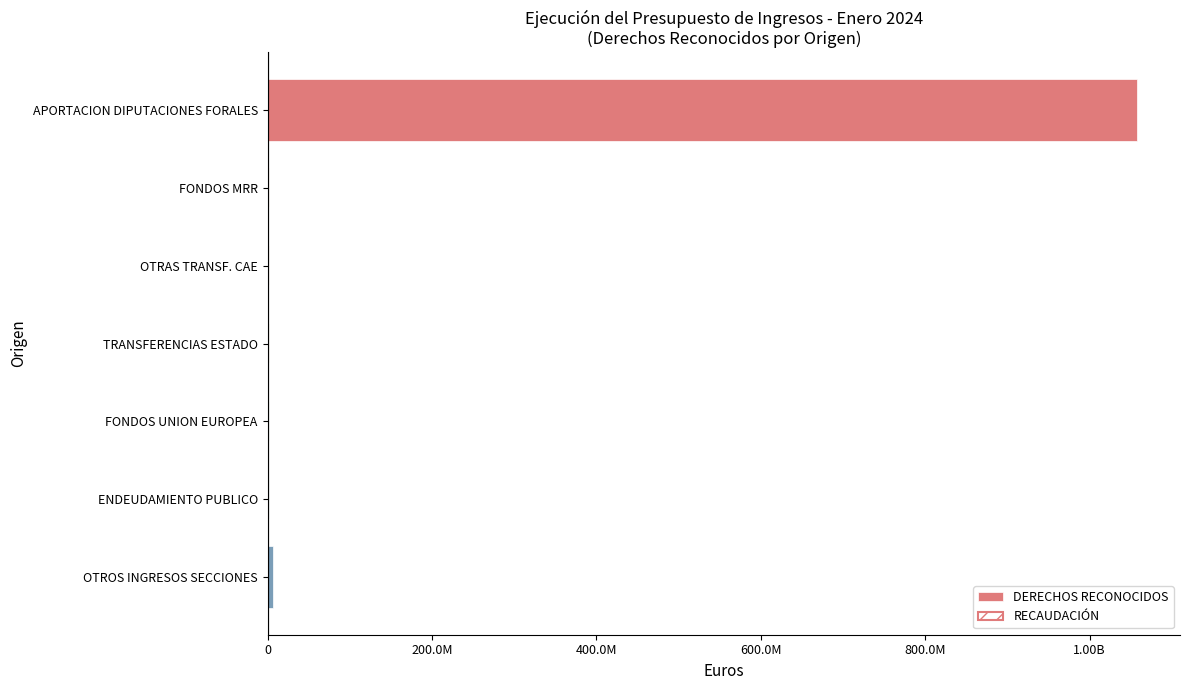

List the series in order of their overall mean, lowest first.

RECAUDACIÓN, DERECHOS RECONOCIDOS